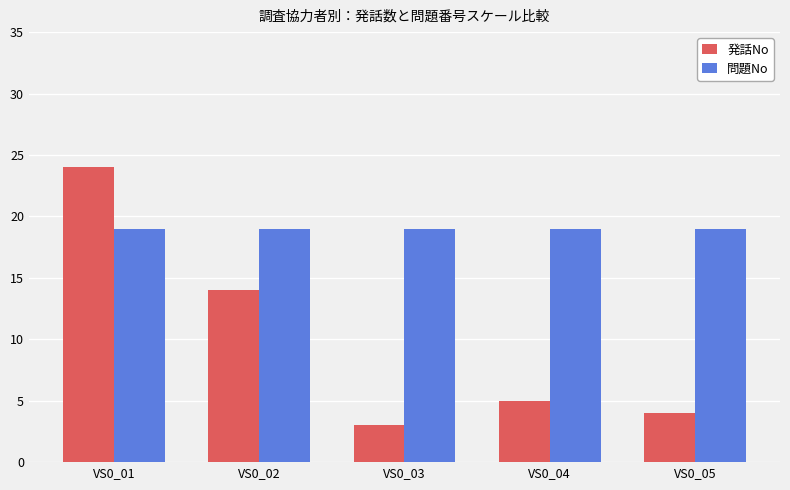

What is the average value of the 発話No series?

10